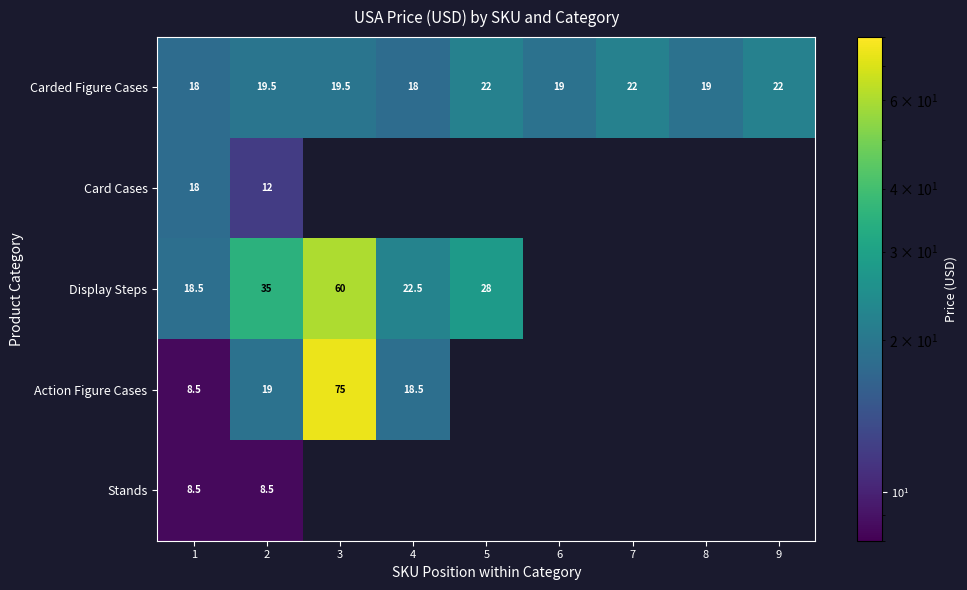

The Card Cases series shows 31.2 at 1. True or false?

False